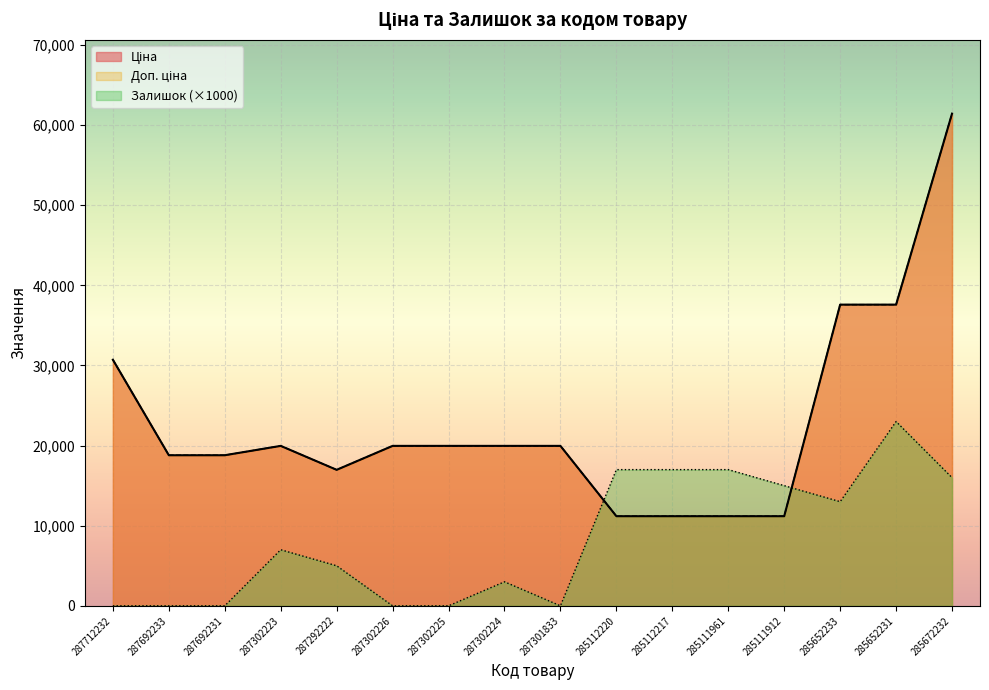

Count the number of data series in this chart.

3